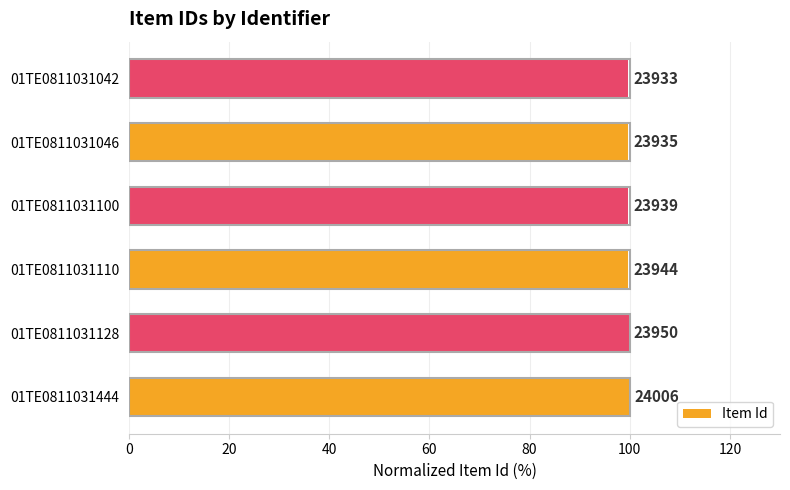

How many bars are there in total?

6